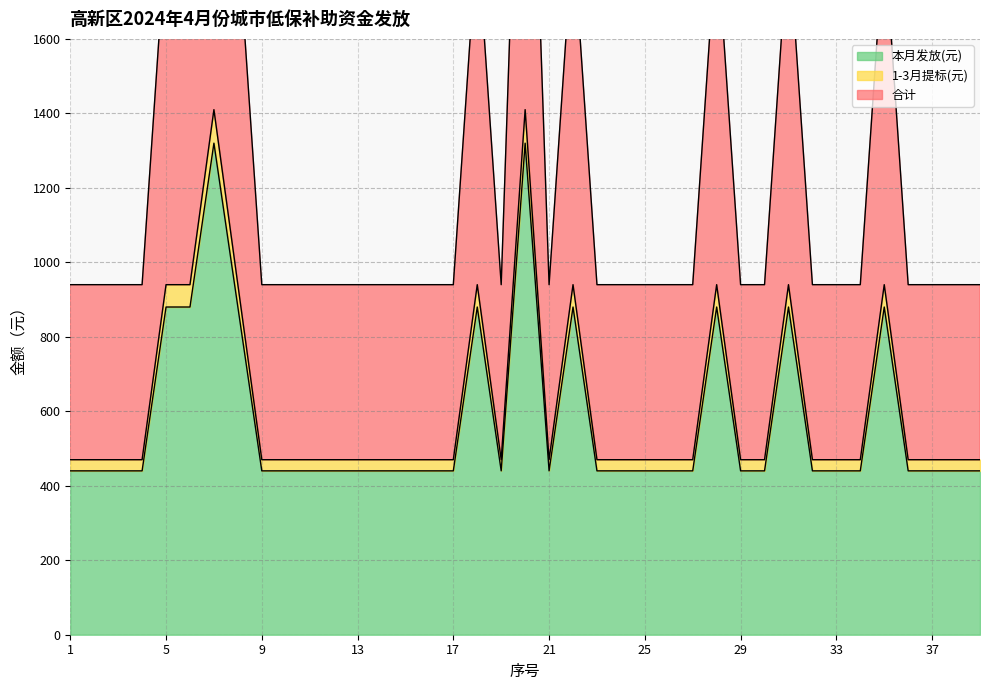

Reading left to right, transcribe all the data shown in this chart.

本月发放(元): 1=440	2=440	3=440	4=440	5=880	6=880	7=1320	8=880	9=440	10=440	11=440	12=440	13=440	14=440	15=440	16=440	17=440	18=880	19=440	20=1320	21=440	22=880	23=440	24=440	25=440	26=440	27=440	28=880	29=440	30=440	31=880	32=440	33=440	34=440	35=880	36=440	37=440	38=440	39=440
1-3月提标(元): 1=470	2=470	3=470	4=470	5=940	6=940	7=1410	8=940	9=470	10=470	11=470	12=470	13=470	14=470	15=470	16=470	17=470	18=940	19=470	20=1410	21=470	22=940	23=470	24=470	25=470	26=470	27=470	28=940	29=470	30=470	31=940	32=470	33=470	34=470	35=940	36=470	37=470	38=470	39=470
合计: 1=940	2=940	3=940	4=940	5=1880	6=1880	7=2820	8=1880	9=940	10=940	11=940	12=940	13=940	14=940	15=940	16=940	17=940	18=1880	19=940	20=2820	21=940	22=1880	23=940	24=940	25=940	26=940	27=940	28=1880	29=940	30=940	31=1880	32=940	33=940	34=940	35=1880	36=940	37=940	38=940	39=940